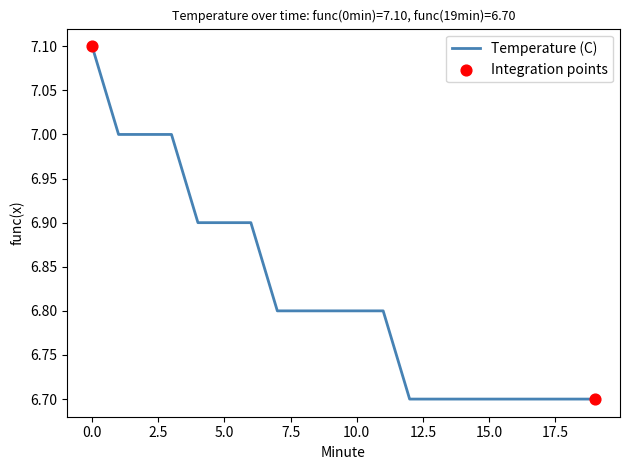

What is the minimum value shown in the chart?

6.7